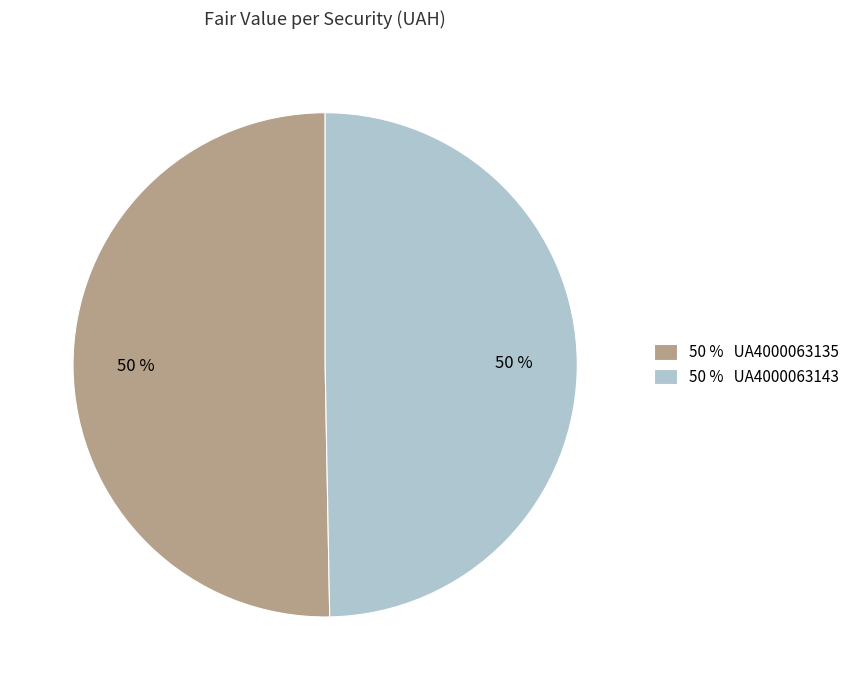

Count the number of slices in the pie.

2